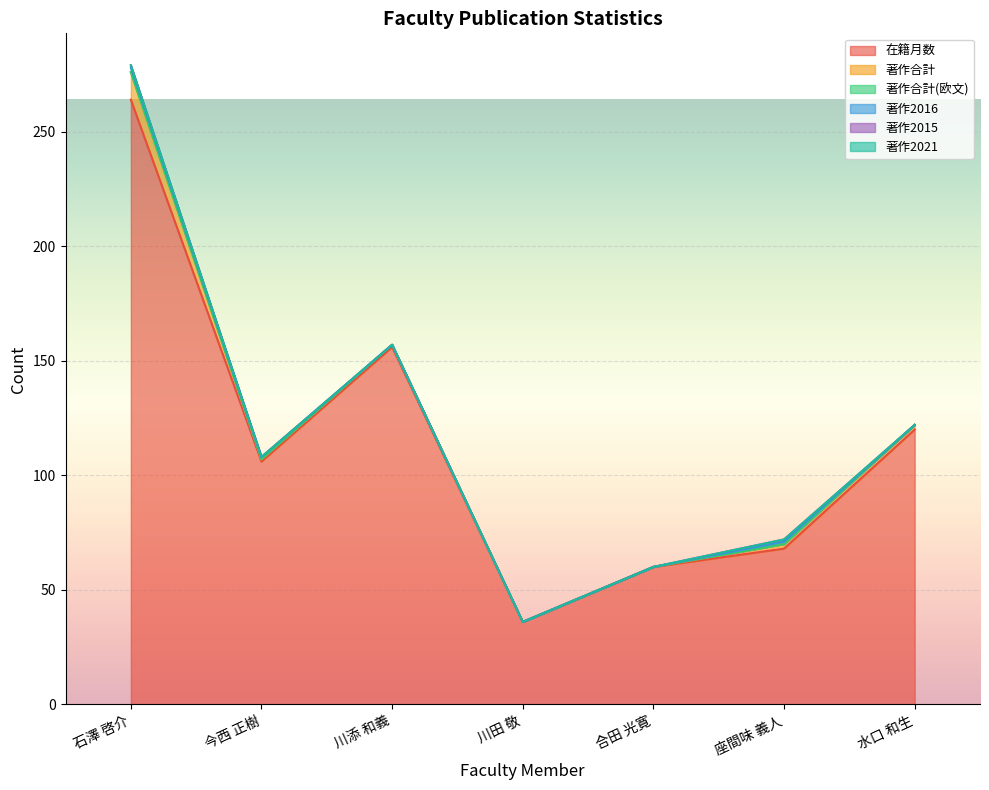

At how many categories does at least one series exceed 53?

6